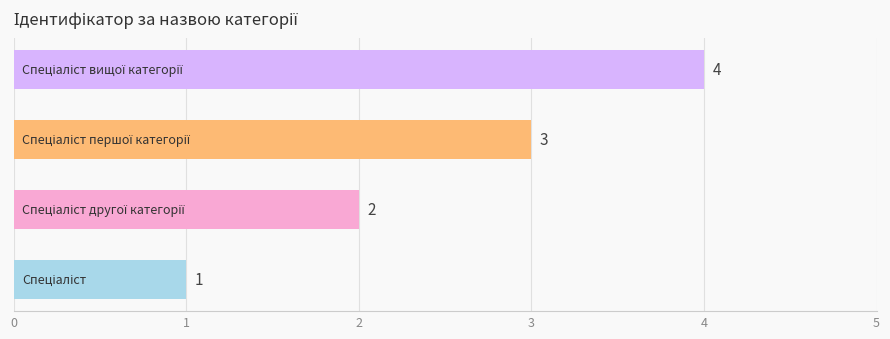

What is the maximum value shown in the chart?

4